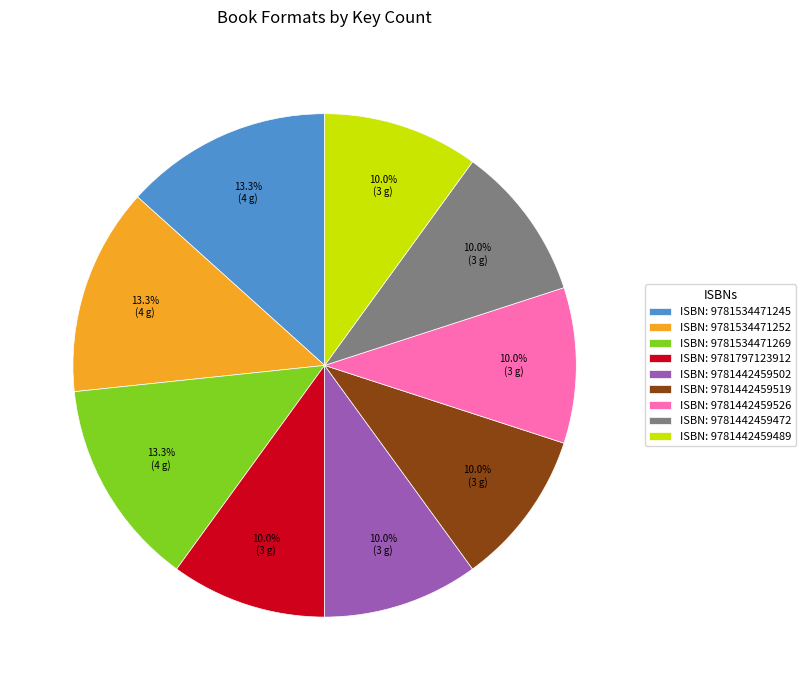

Combined, what portion of the pie is ISBN: 9781534471252 and ISBN: 9781442459502?

23.3%